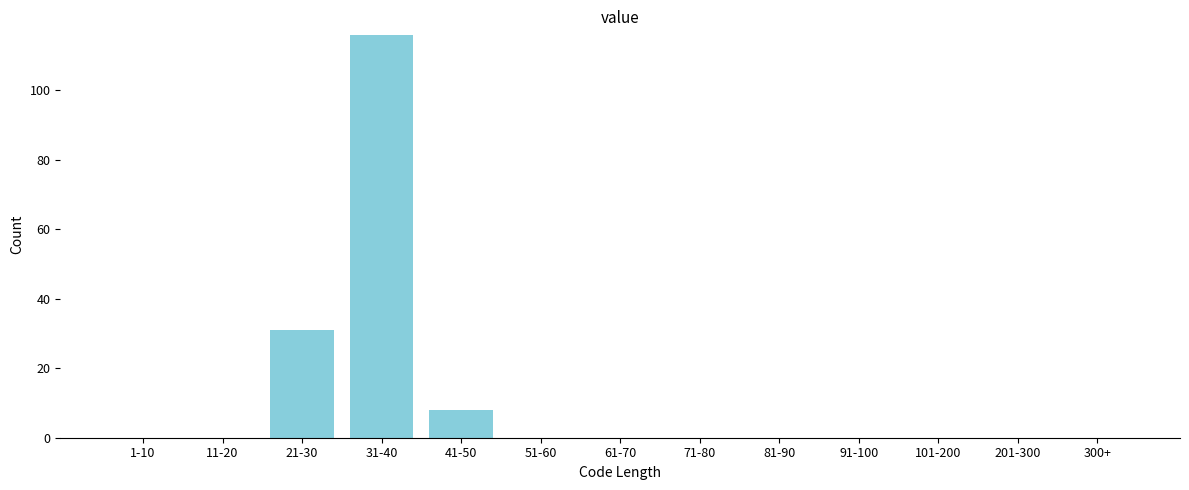

Reading left to right, transcribe all the data shown in this chart.

1-10=0	11-20=0	21-30=31	31-40=116	41-50=8	51-60=0	61-70=0	71-80=0	81-90=0	91-100=0	101-200=0	201-300=0	300+=0